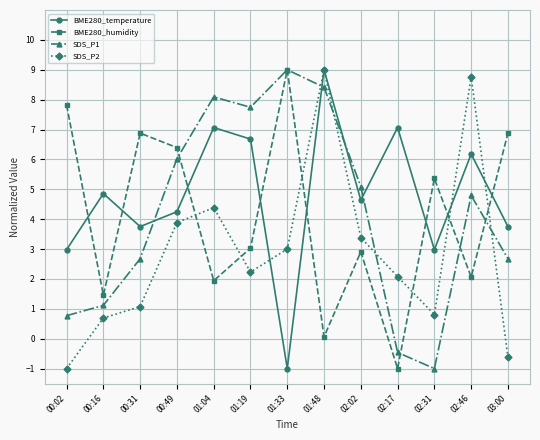

What is the label of the 10th point from the left?

02:17